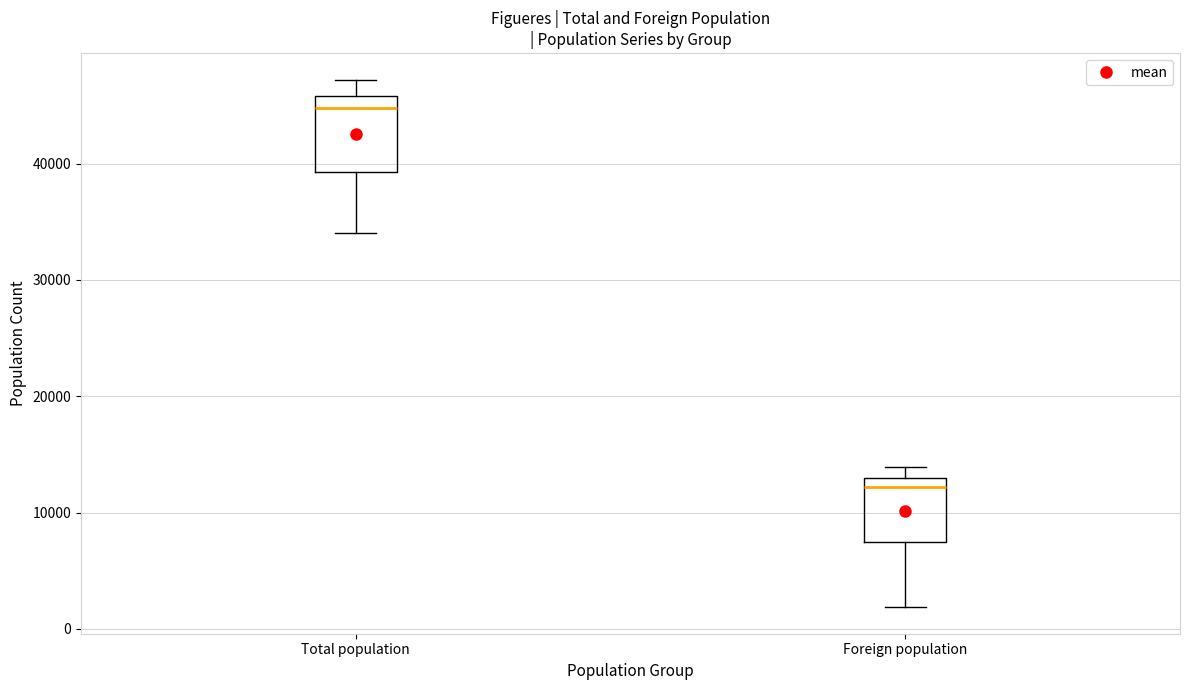

Reading left to right, transcribe this box plot: for each box, give where its median line is, the range the box spans, and where its two whiskers end, as read against the y-axis. The values are not printed on the chart, so give them approximately, as read against the axis.

Total population: median 45000, box 39000 to 46000, whiskers 34000 to 47000
Foreign population: median 12000, box 7000 to 13000, whiskers 2000 to 14000